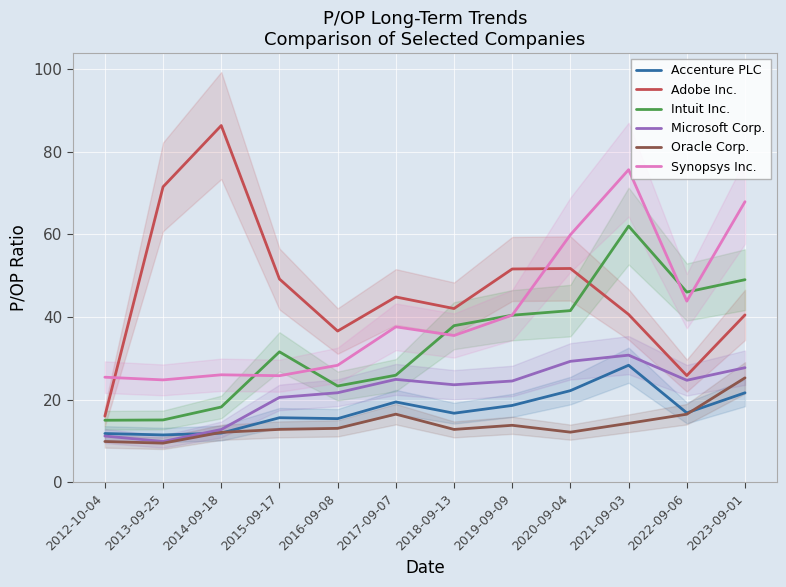

What is the sum of all Oracle Corp. values?

168.9